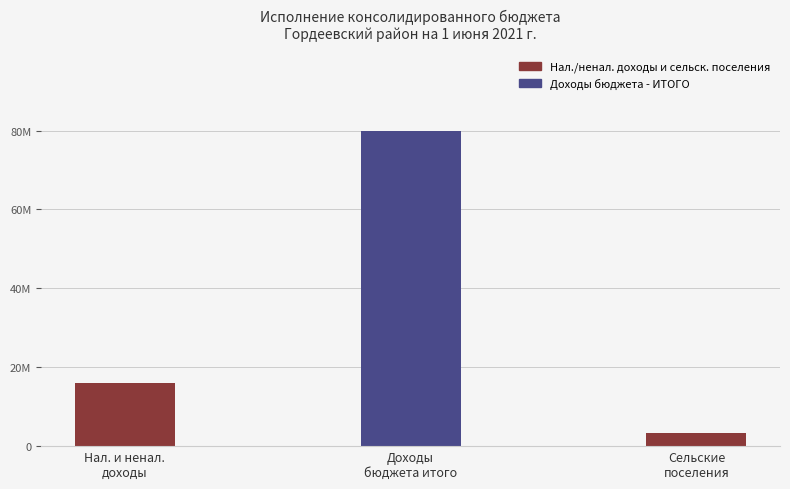

Which category has the highest value across all series?

Доходы
бюджета итого